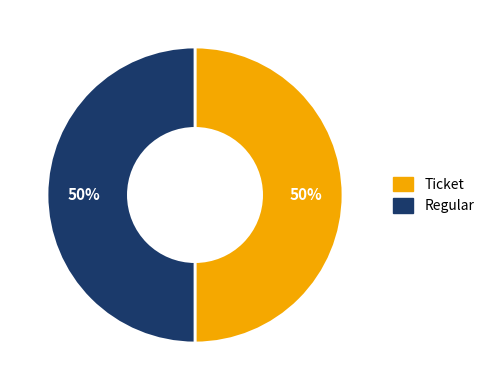

What is the ratio of the value at Regular to the value at Ticket?

1.0